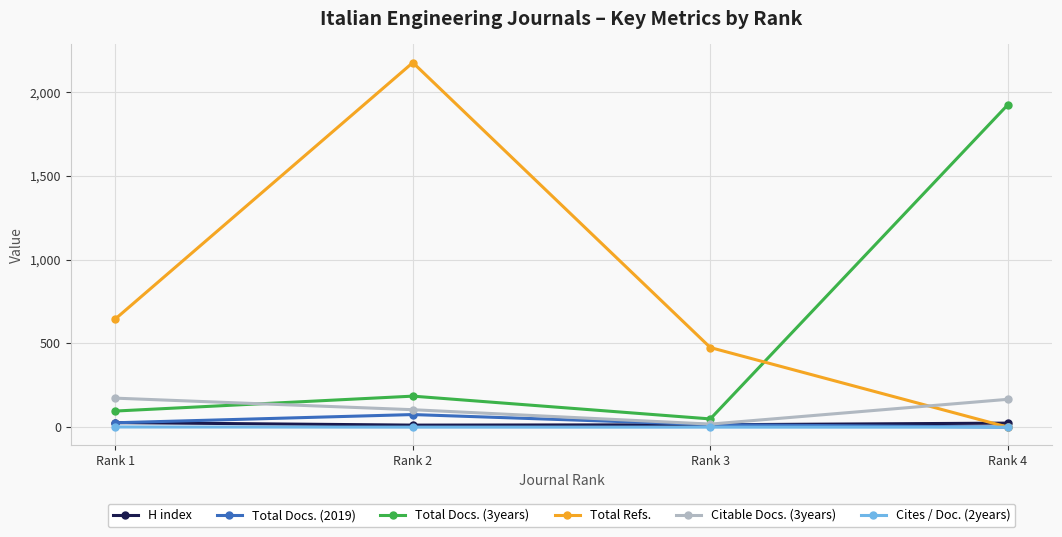

Where is Citable Docs. (3years) nearest to the value 95?

Rank 2